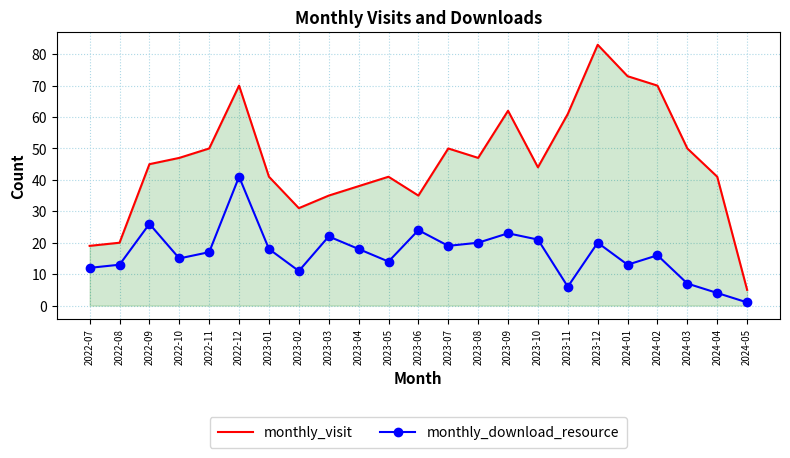

How many distinct data groups are displayed?

2